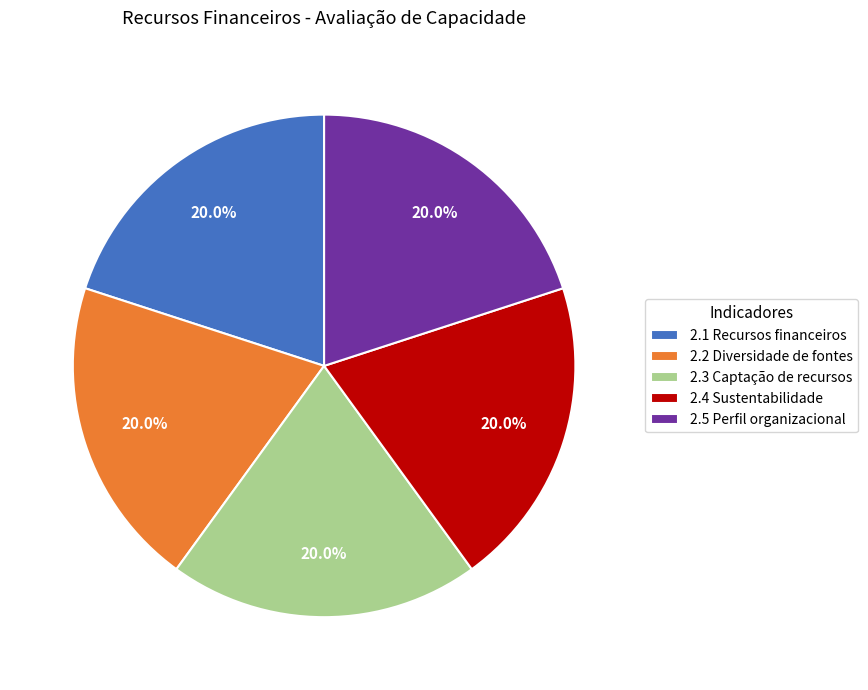

Combined, do 2.1 Recursos financeiros and 2.4 Sustentabilidade account for over 50%?

No